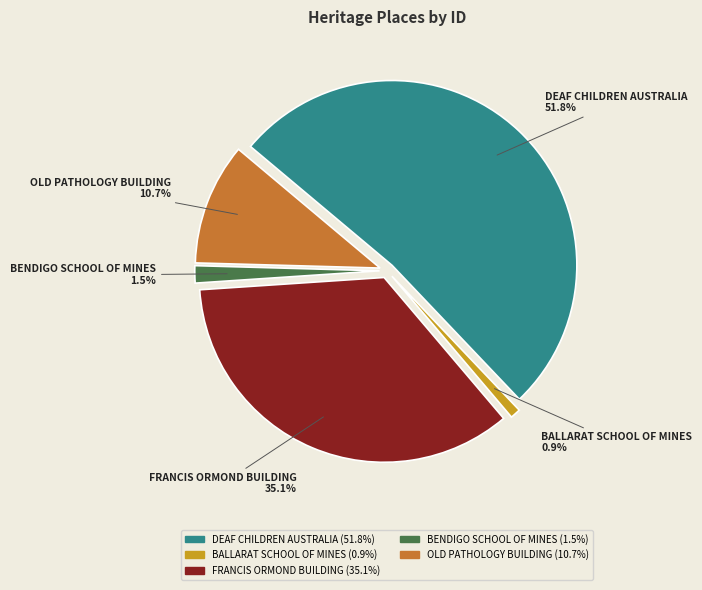

What percentage is the OLD PATHOLOGY BUILDING slice, to the nearest percent?

11%